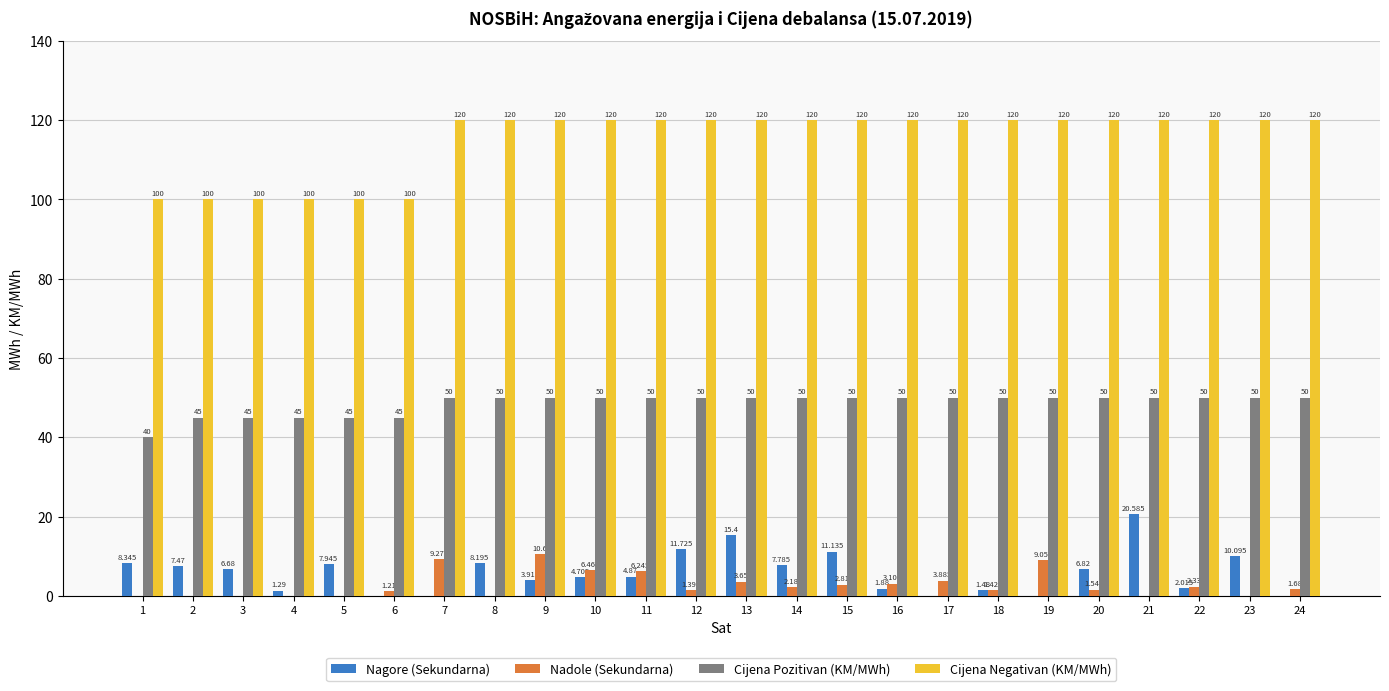

How many data points does each series have?

24